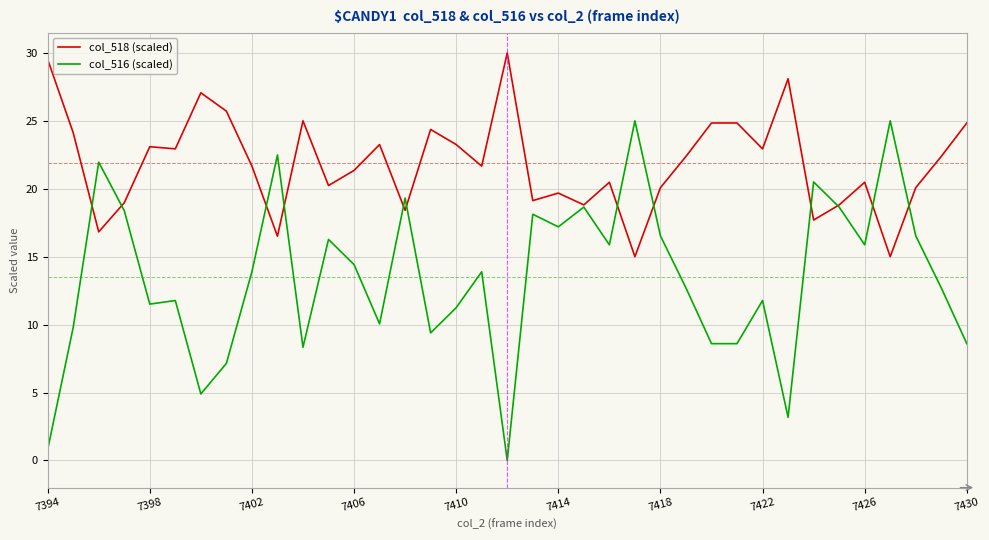

How many lines are shown in the chart?

2